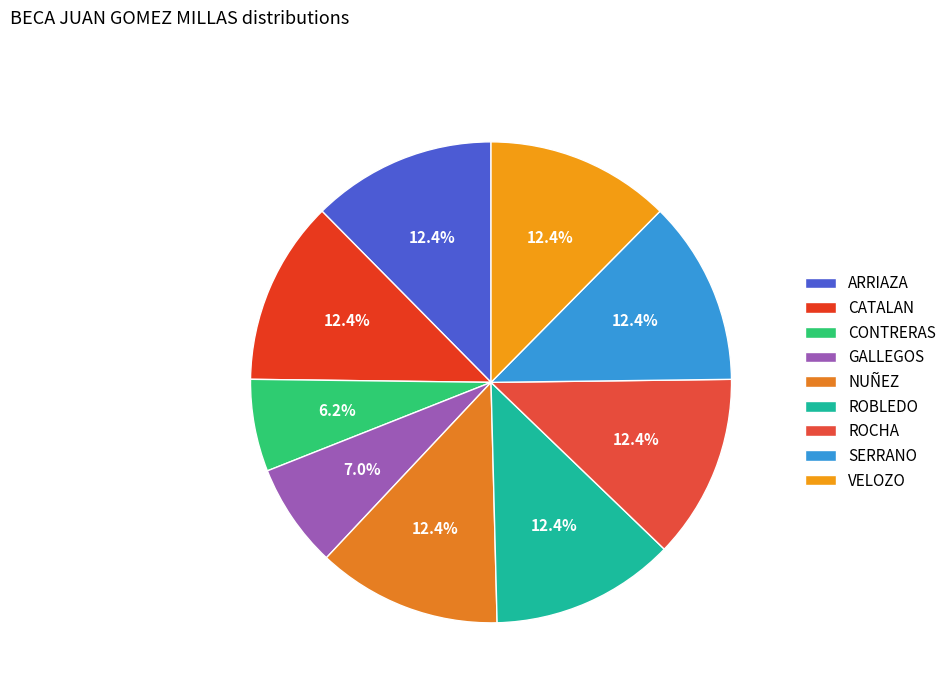

The SERRANO slice represents 2% of the pie. True or false?

False